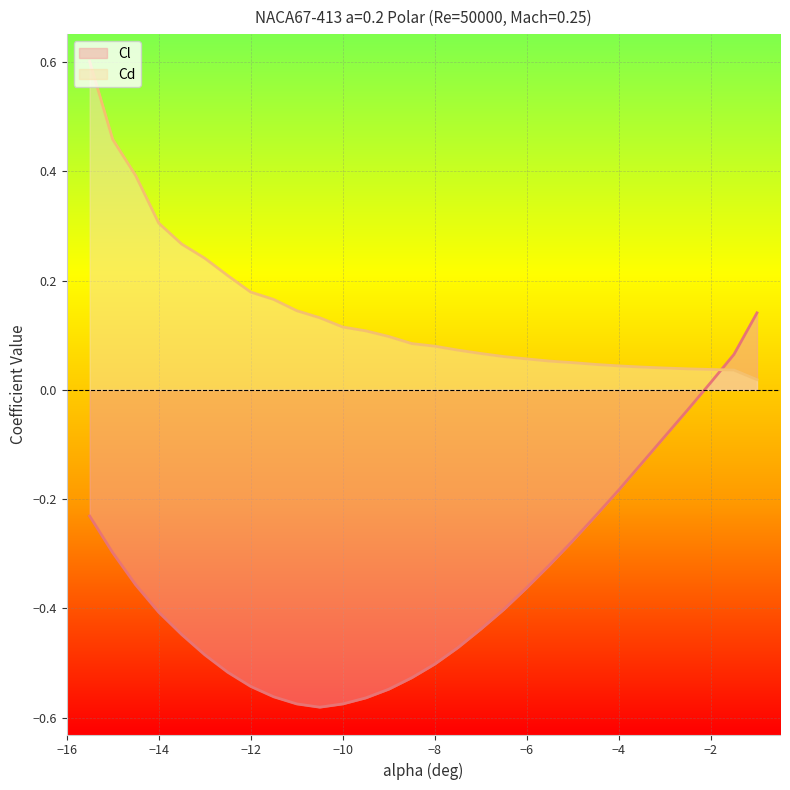

True or false: Cd has more than 0 points higher than both neighbors.

False